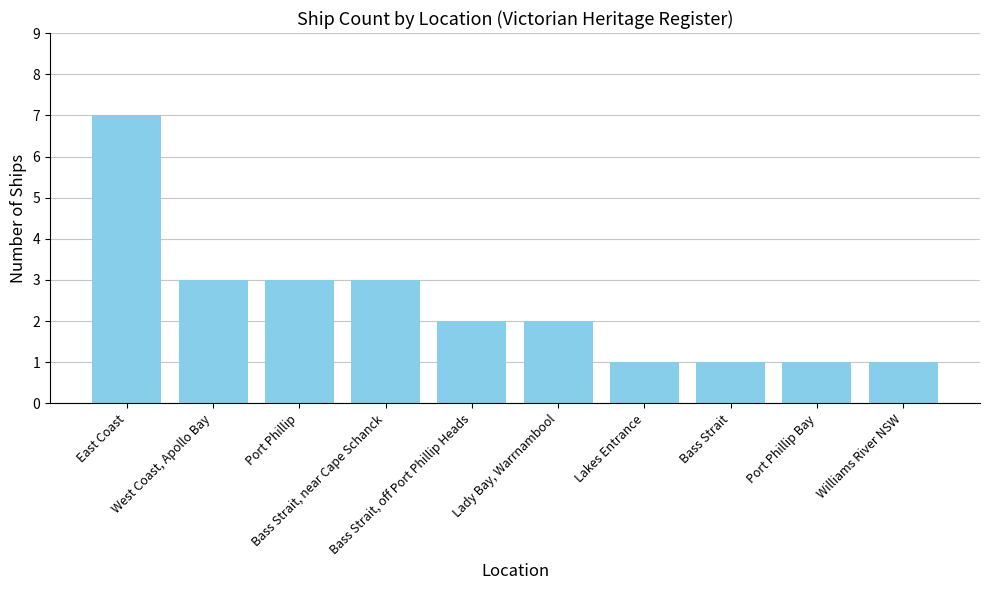

What is the difference between the maximum and minimum values?

6